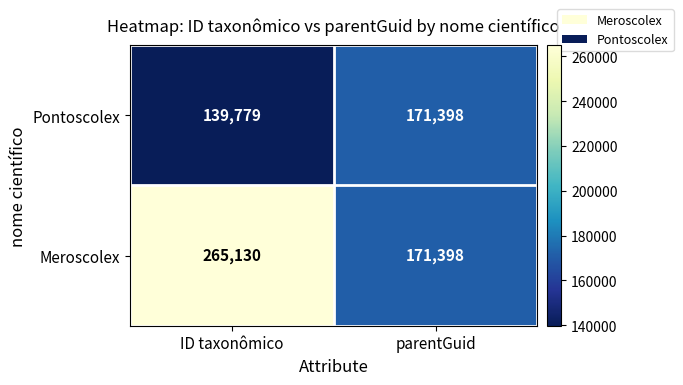

What is the difference between the highest and lowest values at ID taxonômico?

125351